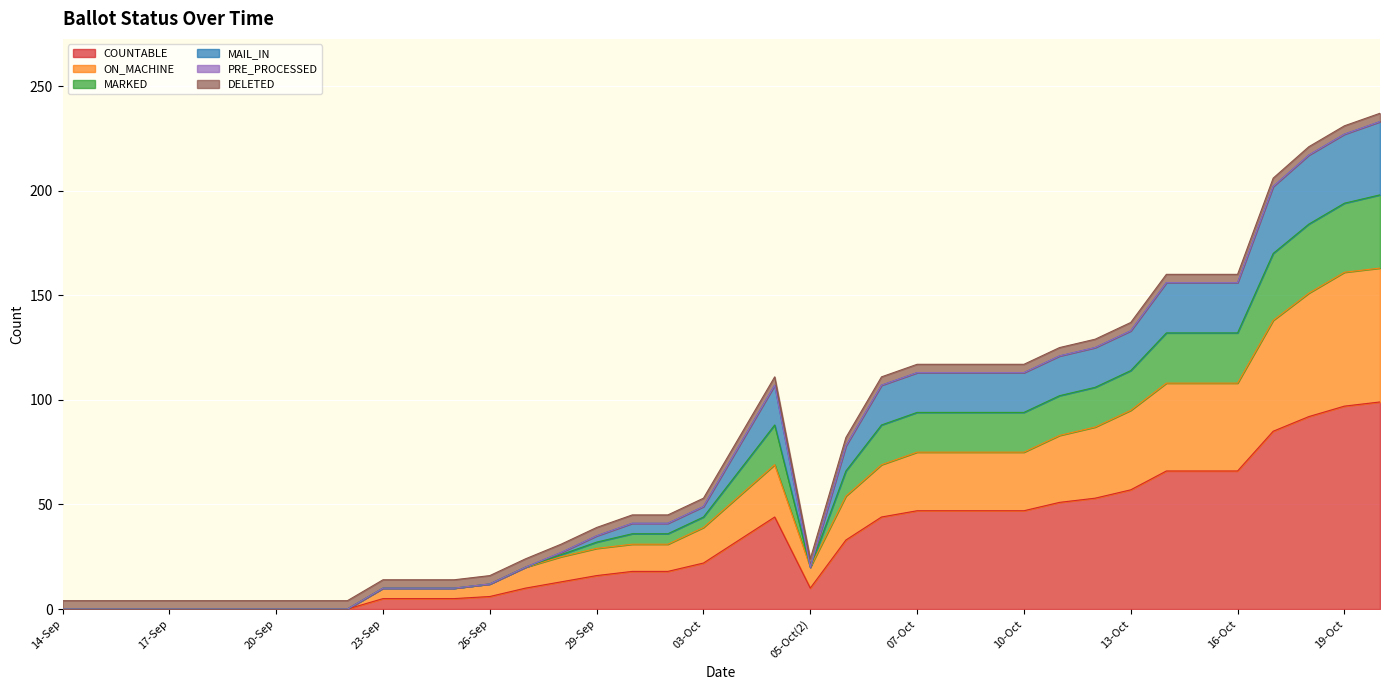

How many interior local valleys does the COUNTABLE series have?

1